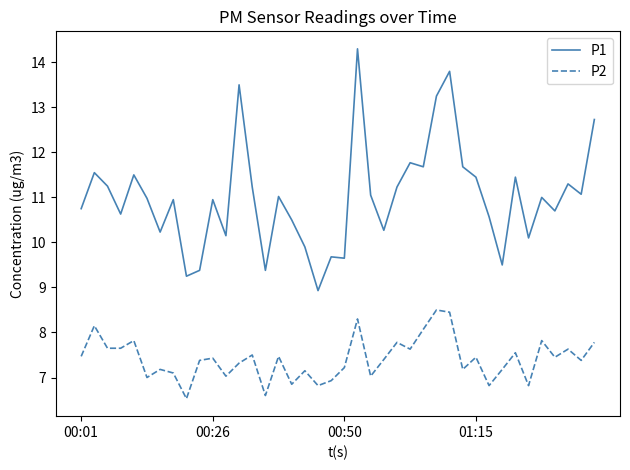

True or false: P1 and P2 cross at least once.

False